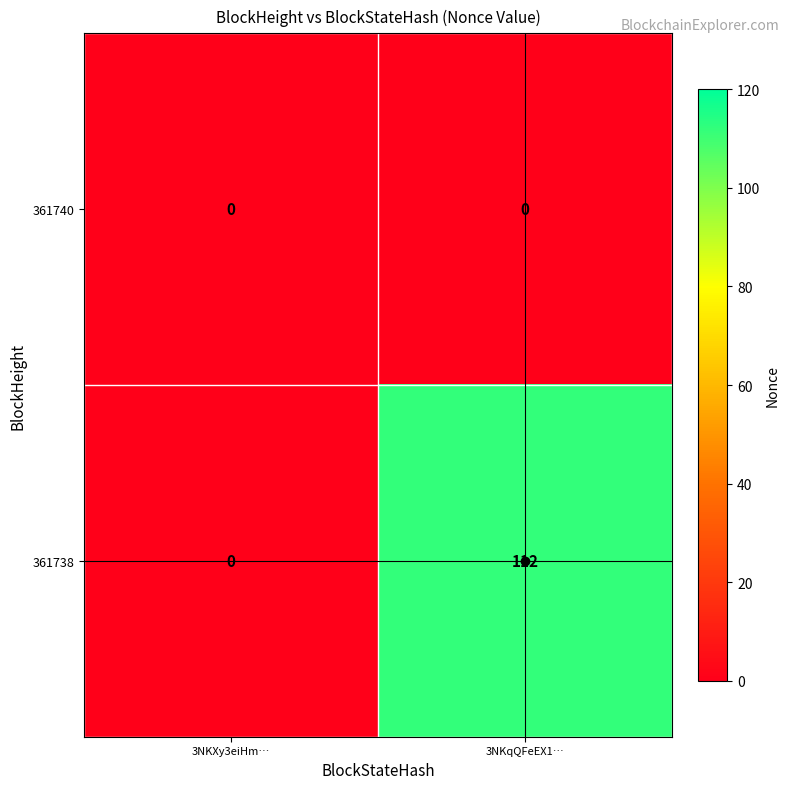

List the series in order of their peak value, lowest first.

361740, 361738